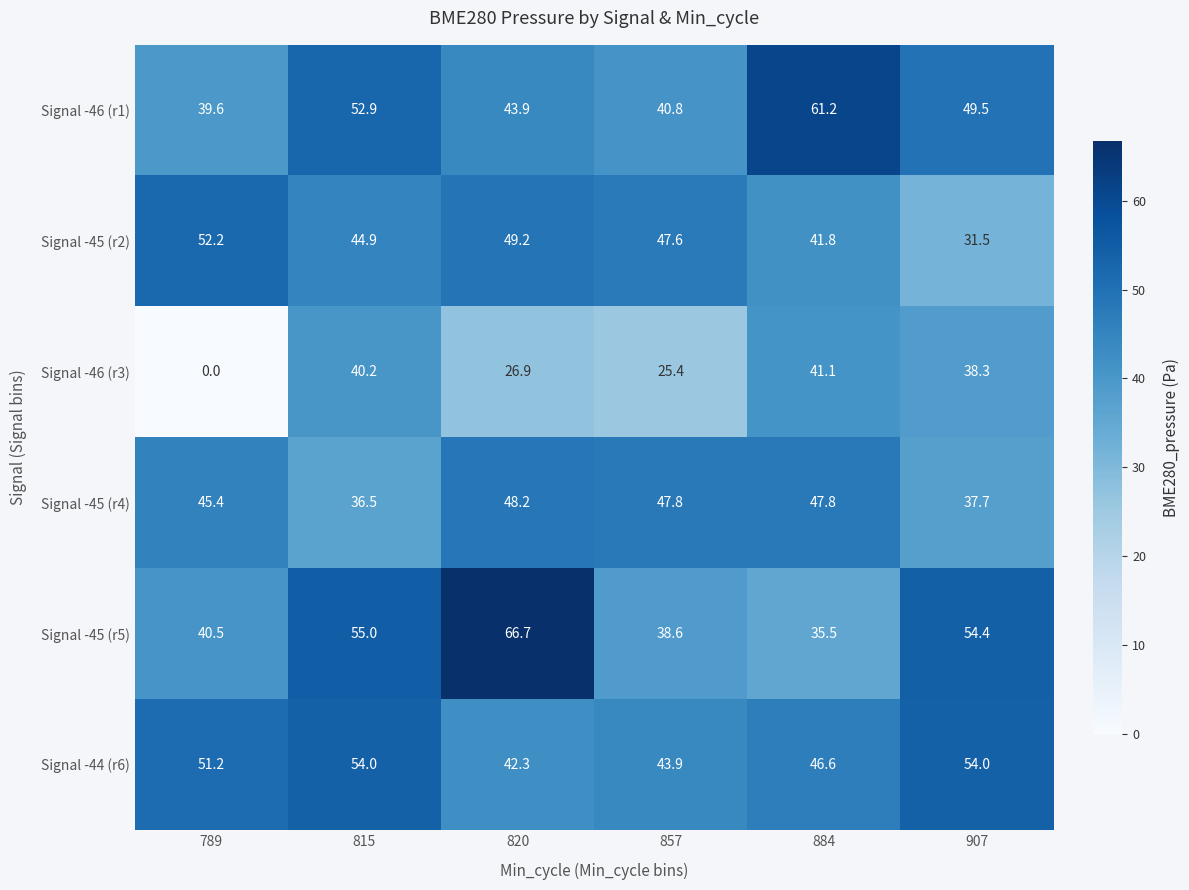

Which series has the largest total across all categories?

Signal -44 (r6)